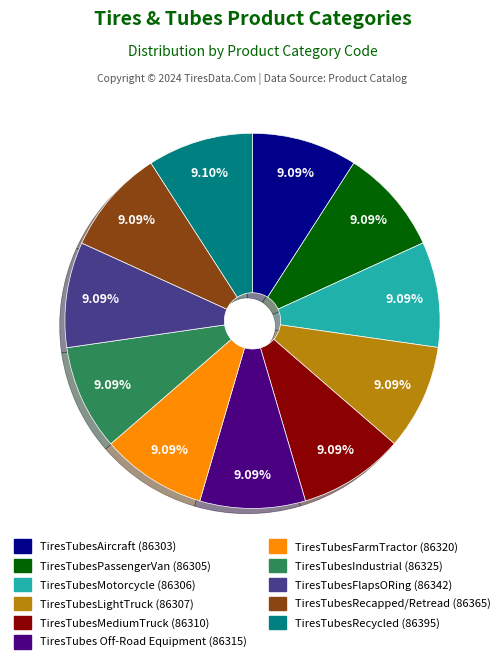

How many segments does this pie chart have?

11